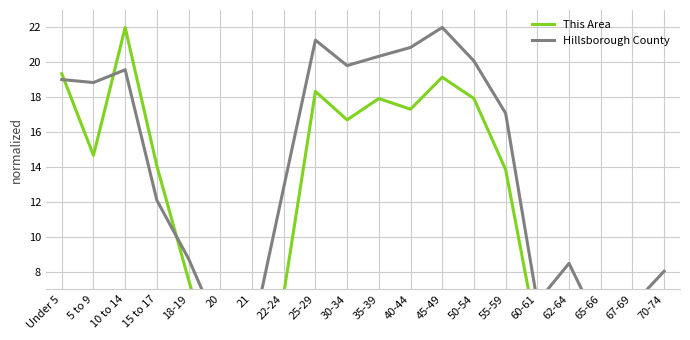

Reading right to left, extract all data points from this chart.

This Area: 6.7	4.9	3.7	6.7	4.3	13.9	17.9	19.1	17.3	17.9	16.7	18.3	6.7	2.4	1.4	7.5	14.1	22.0	14.7	19.4
Hillsborough County: 8.0	6.1	4.7	8.5	6.3	17.1	20.1	22.0	20.9	20.3	19.8	21.3	12.8	4.3	4.6	8.7	12.1	19.6	18.8	19.0